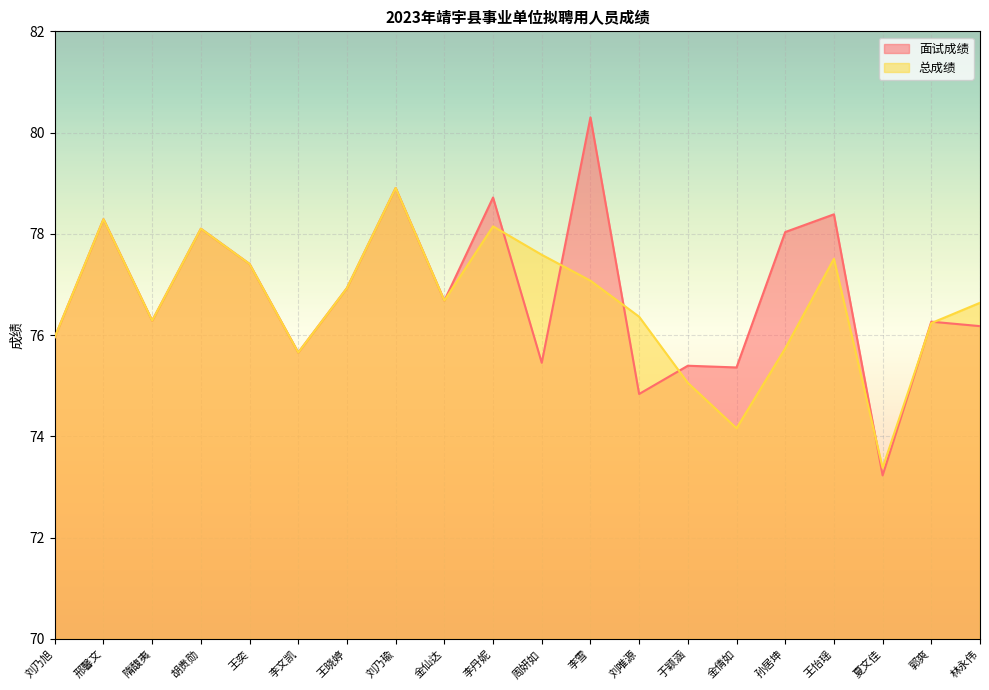

The value of 面试成绩 at 胡贵勋 is 78.1. True or false?

True